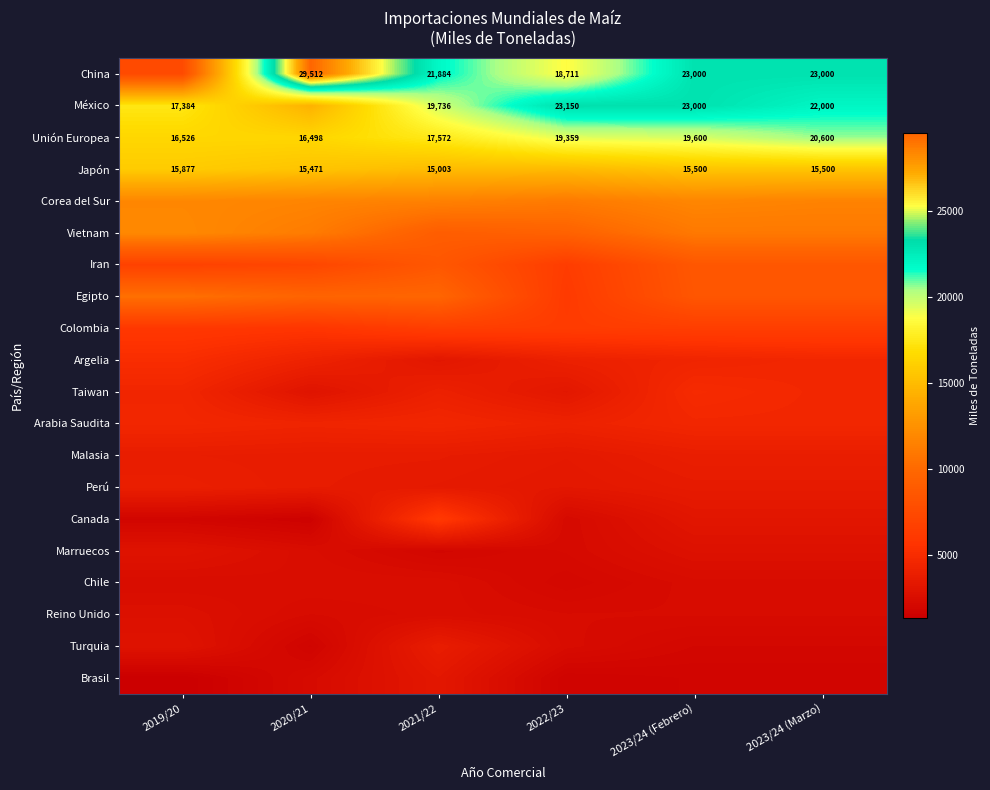

Which label corresponds to the smallest value in the chart?

2019/20